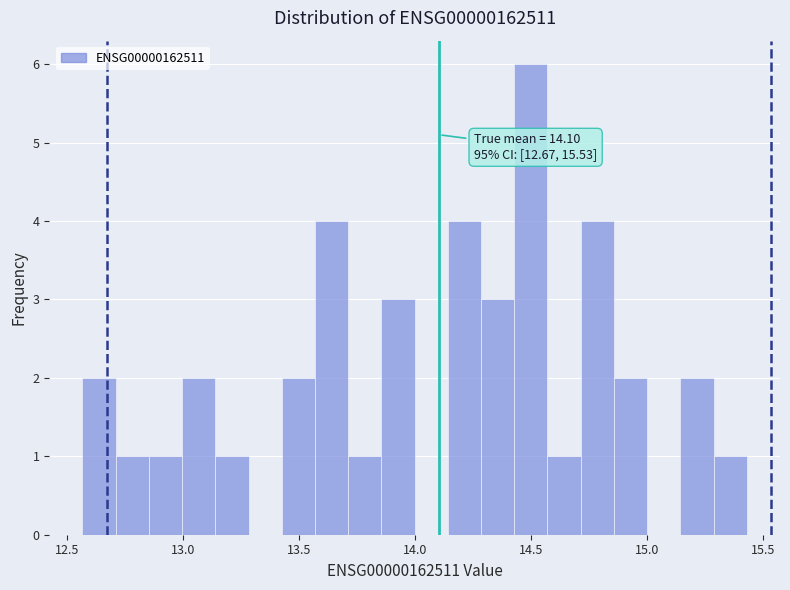

Around what value on the x-axis is the tallest bar? Give the approximate position of its centre, as read against the axis.

14.50